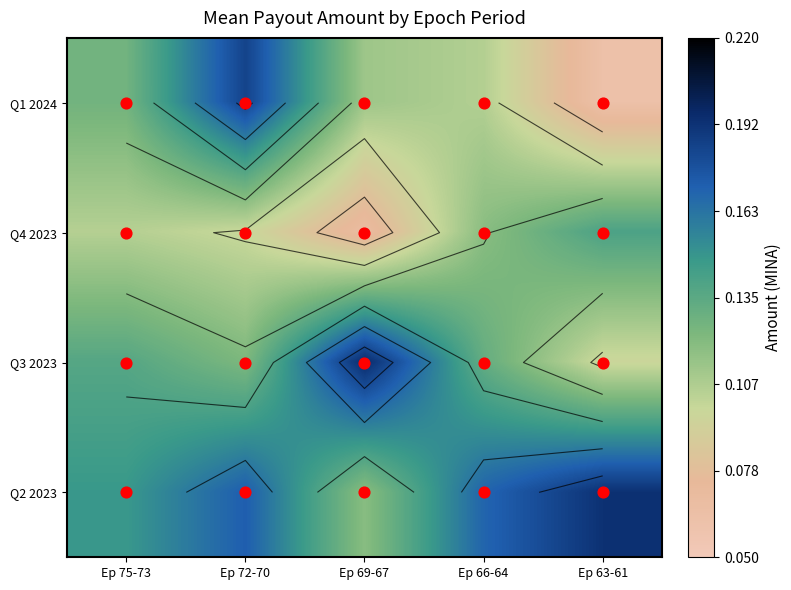

How many Q1 2024 values are between 0 and 1?

5